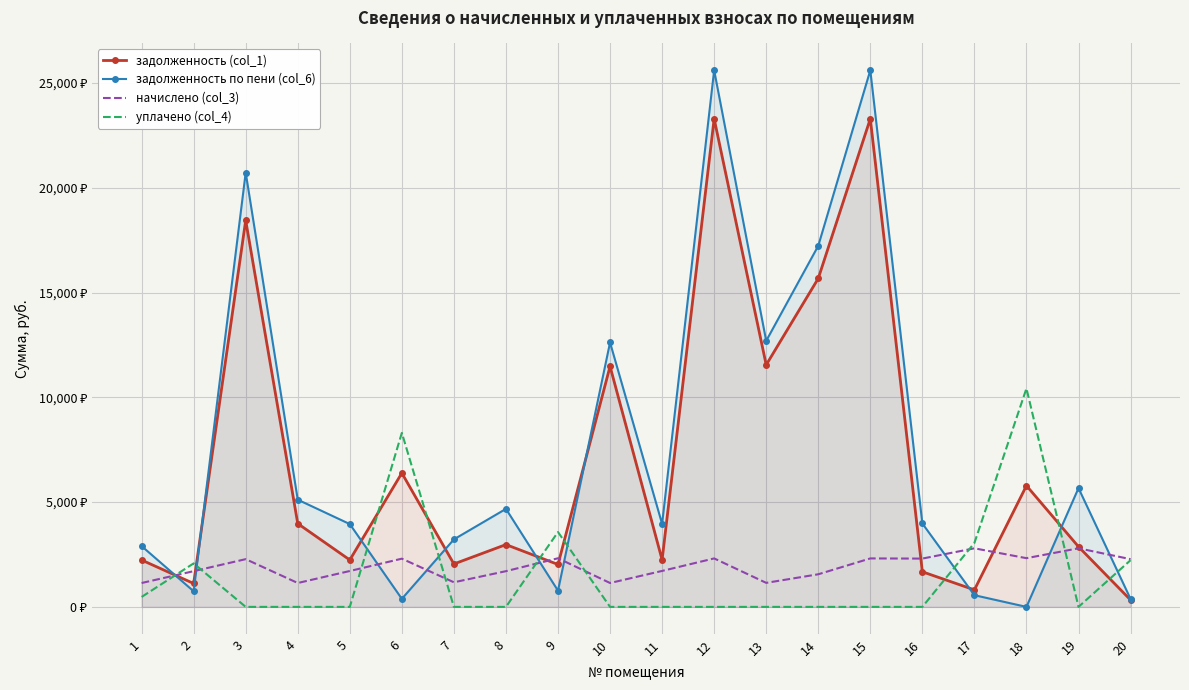

What are all the series names shown in the legend?

задолженность (col_1), задолженность по пени (col_6), начислено (col_3), уплачено (col_4)